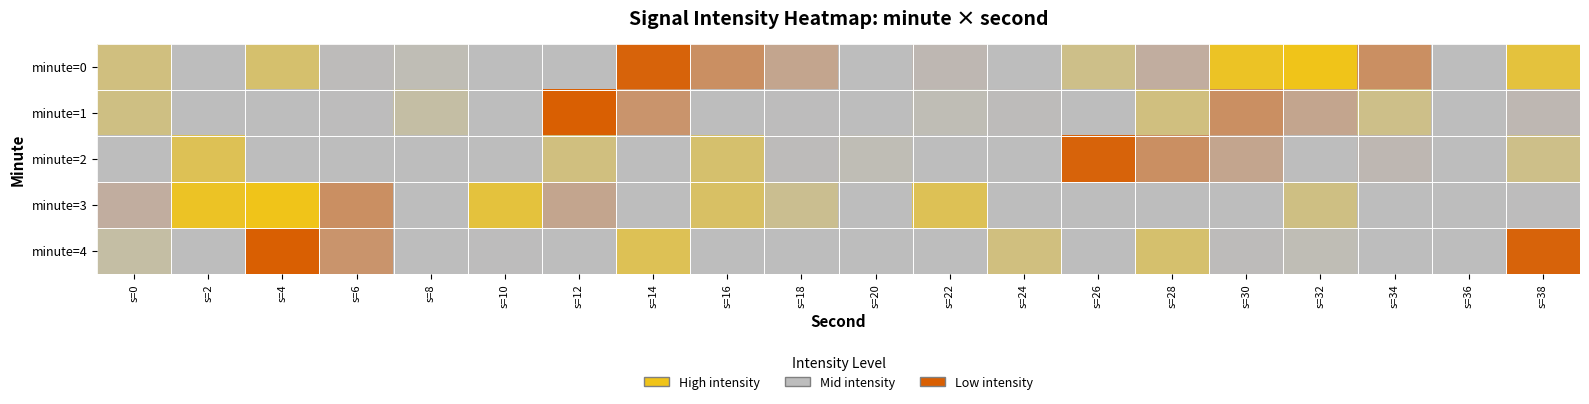

At which category does the chart reach its peak across all series?

s=32